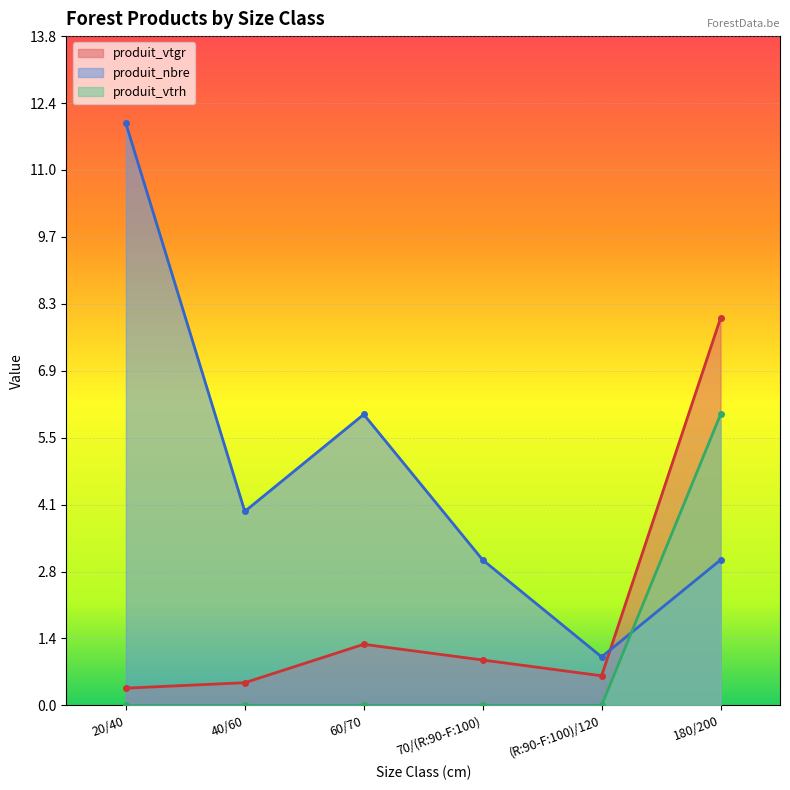

What is the total value across all series at 60/70?

7.3